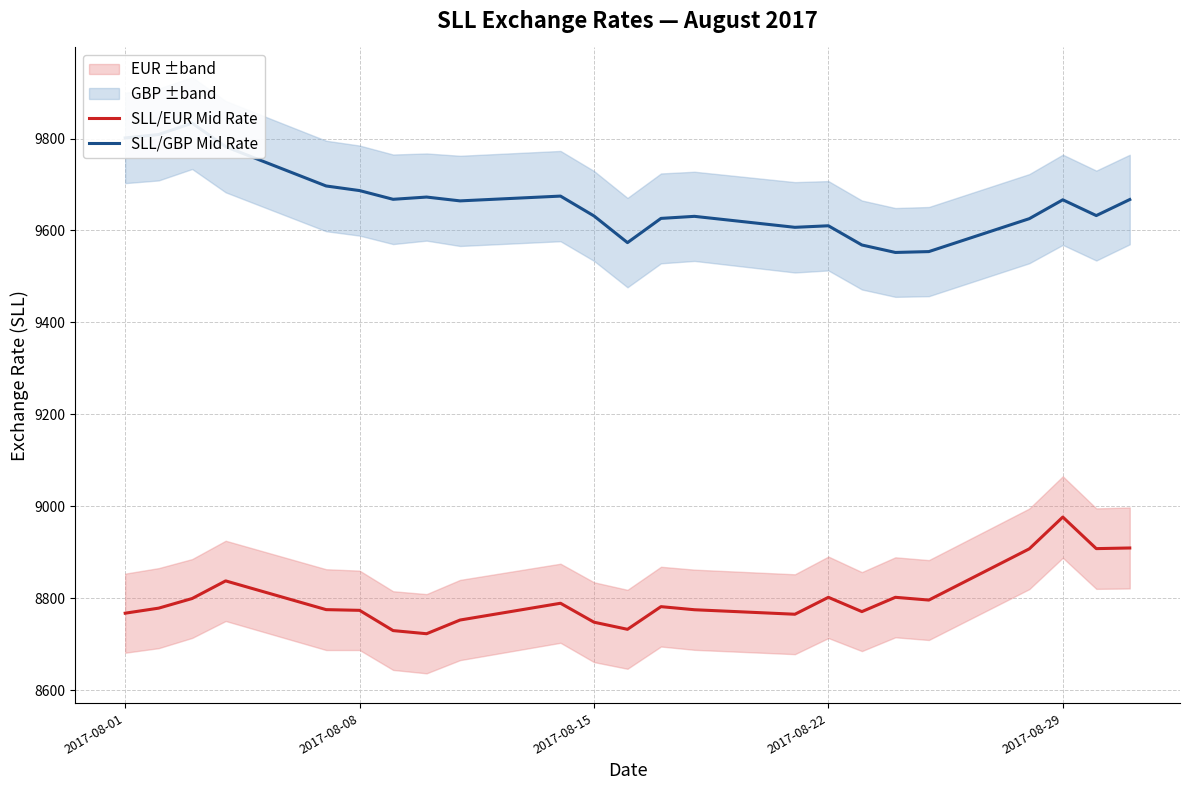

What is the highest value of the SLL/EUR Mid Rate series?

8976.4